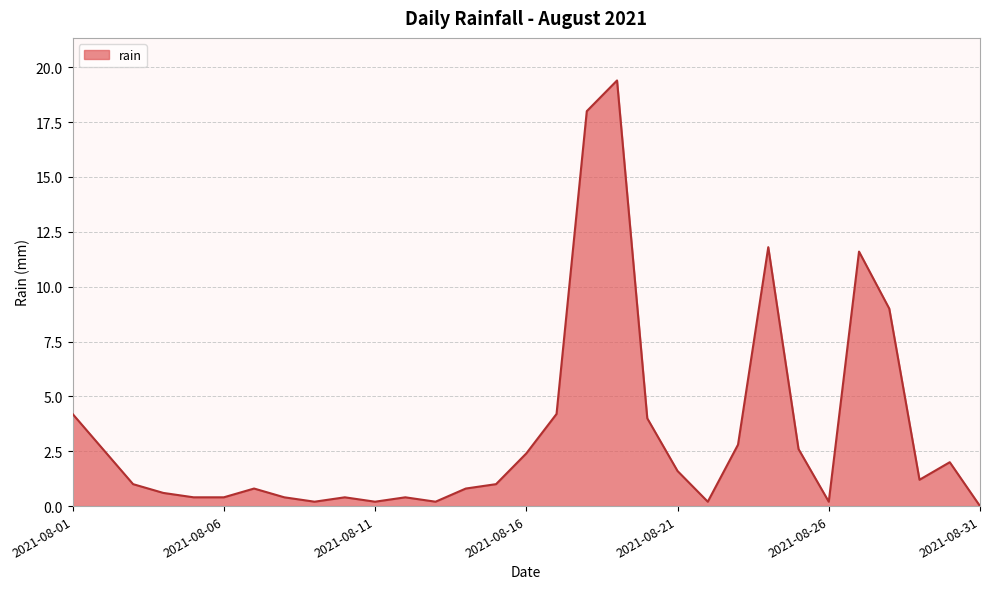

How many interior local peaks (higher than both neighbors) does the data have?

7